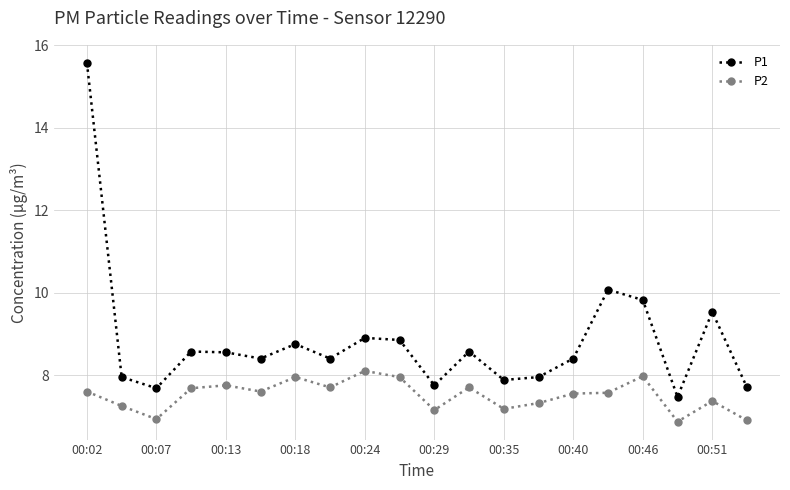

What is the sum of all P2 values?

150.1